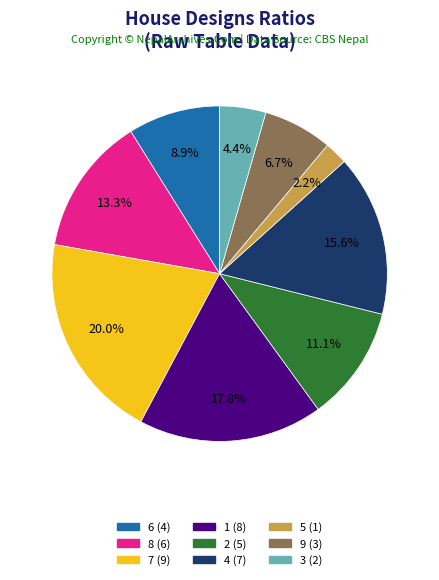

What is the ratio of the value at 6 to the value at 2?

0.8